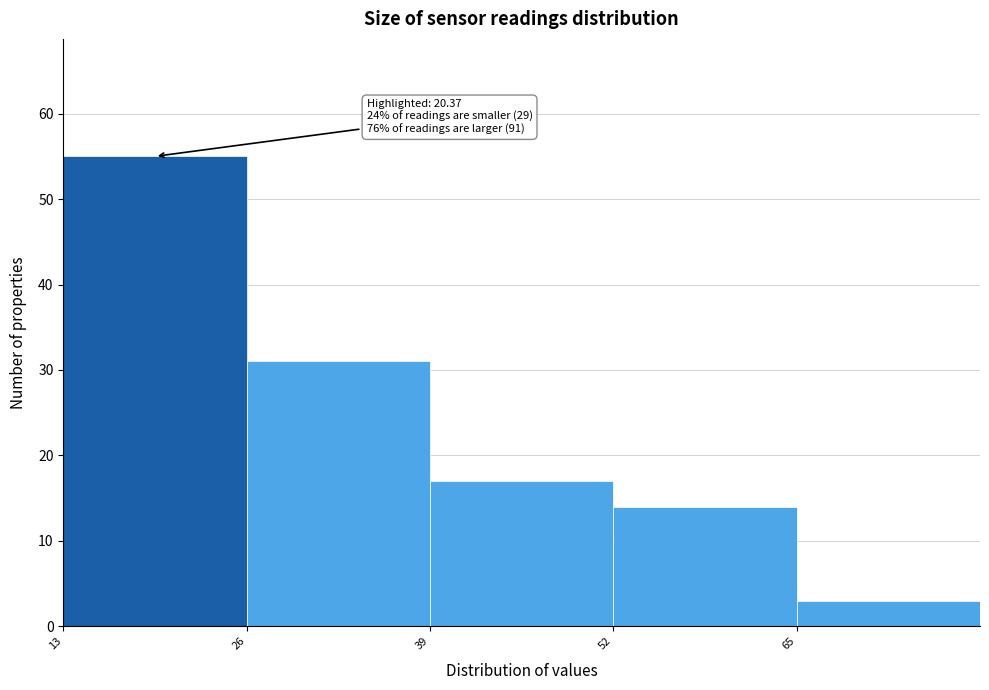

Over which range of the x-axis is the bar tallest?

13 to 26